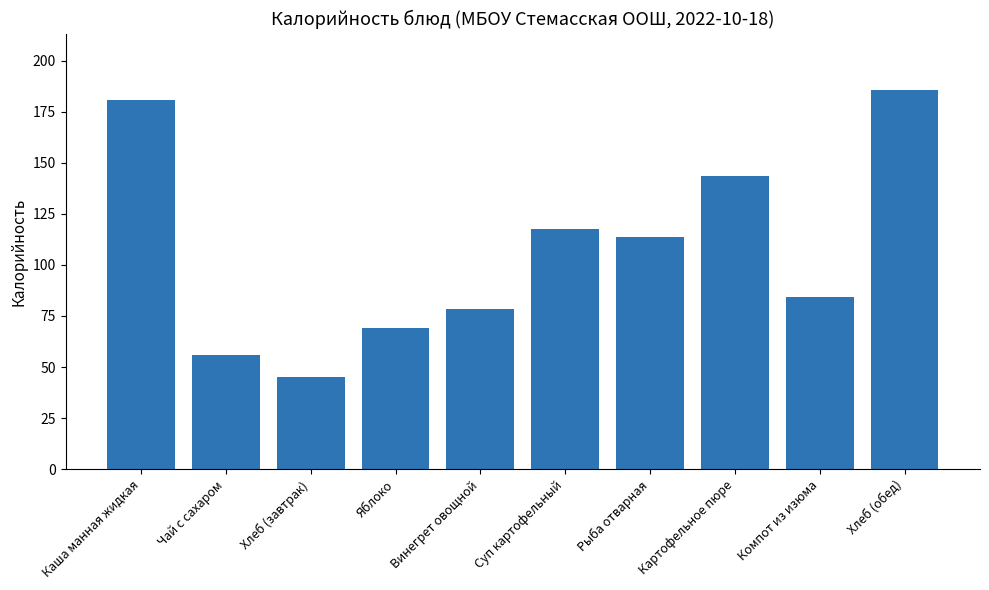

How many values are below 113?

5